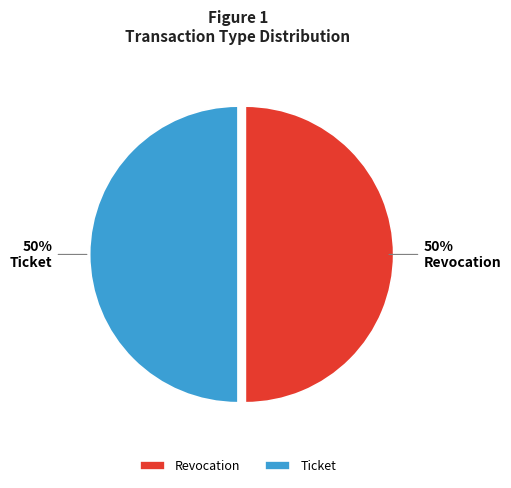

To the nearest percent, what is the combined percentage of Ticket and Revocation?

100%